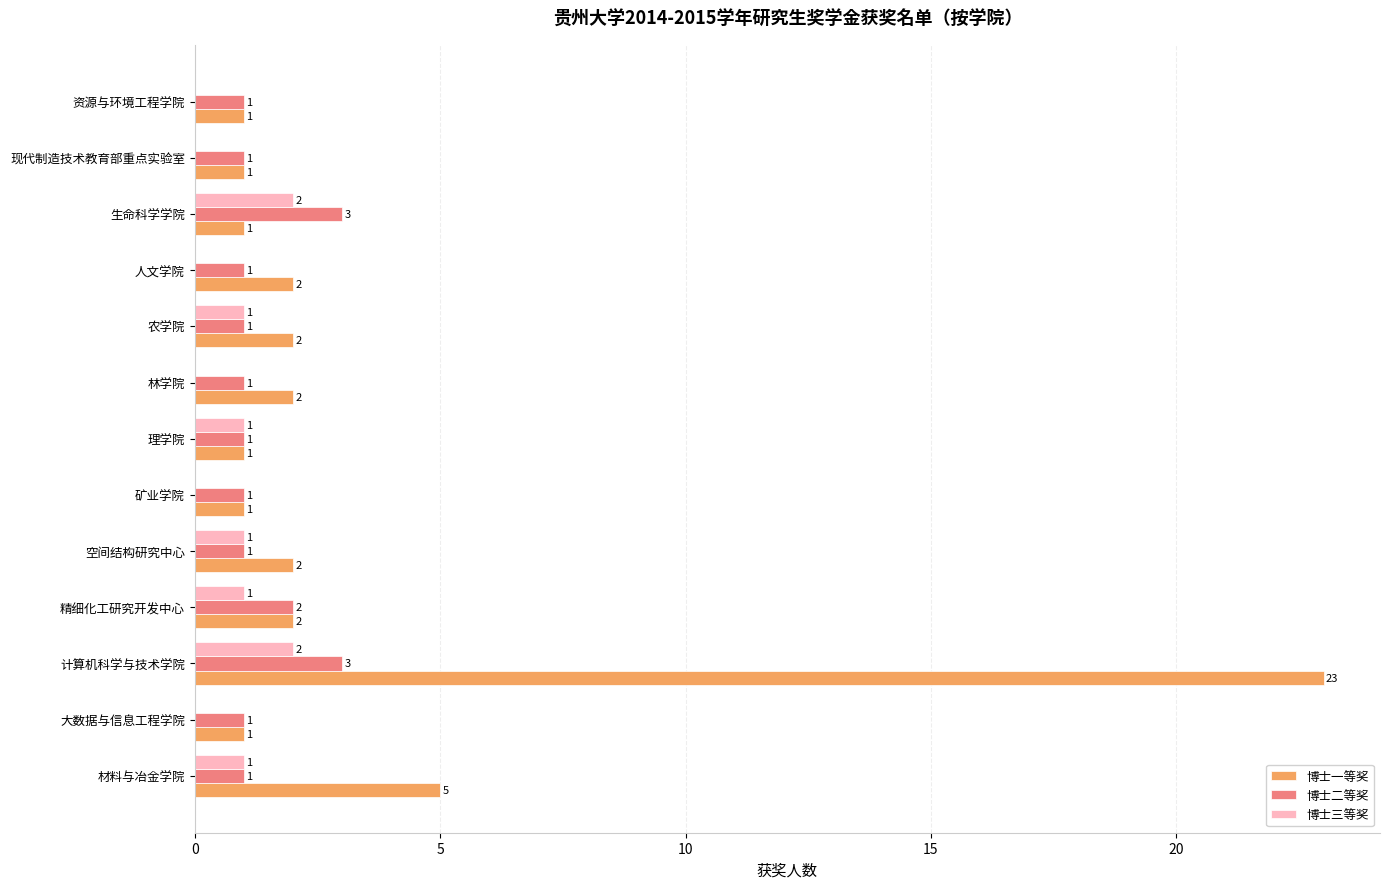

Which series changed the most between 林学院 and 现代制造技术教育部重点实验室?

博士一等奖